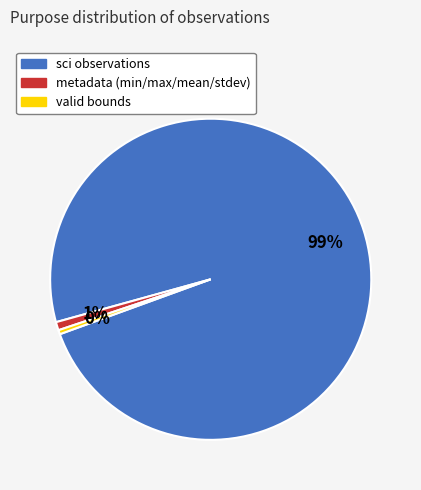

Is there any slice that represents more than half of the pie?

Yes